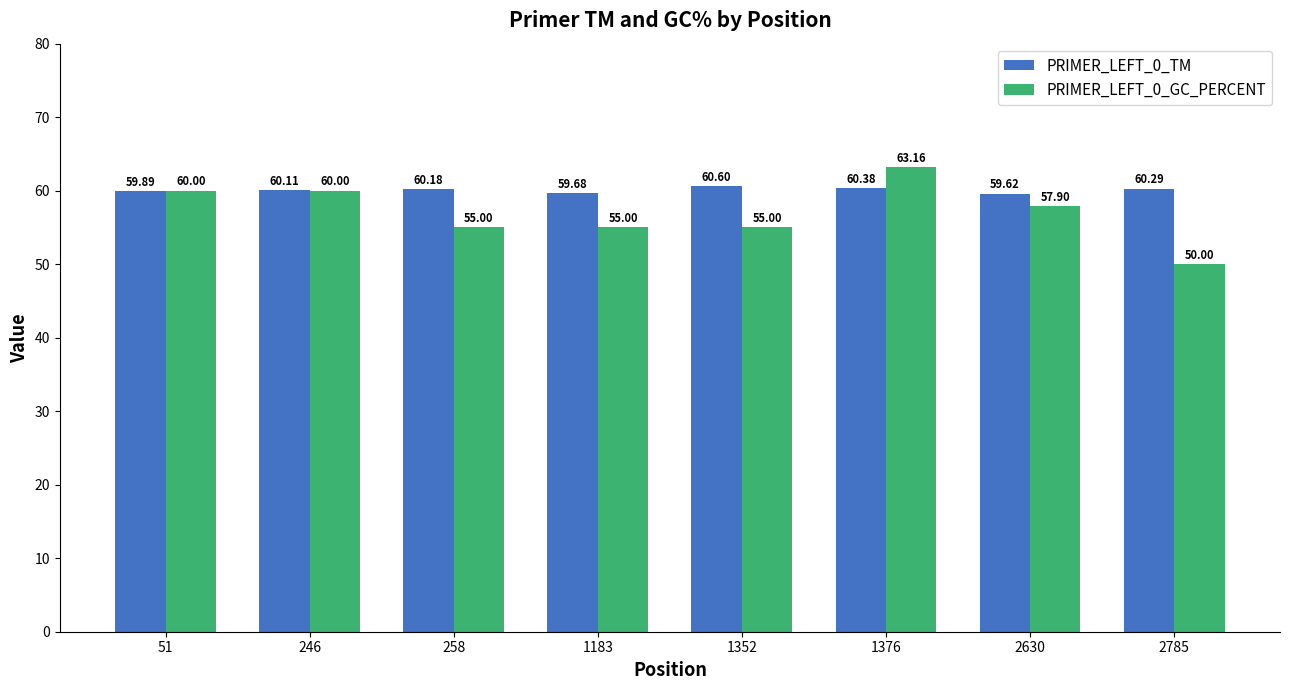

What is the difference between the PRIMER_LEFT_0_GC_PERCENT values at 2630 and 246?

2.1